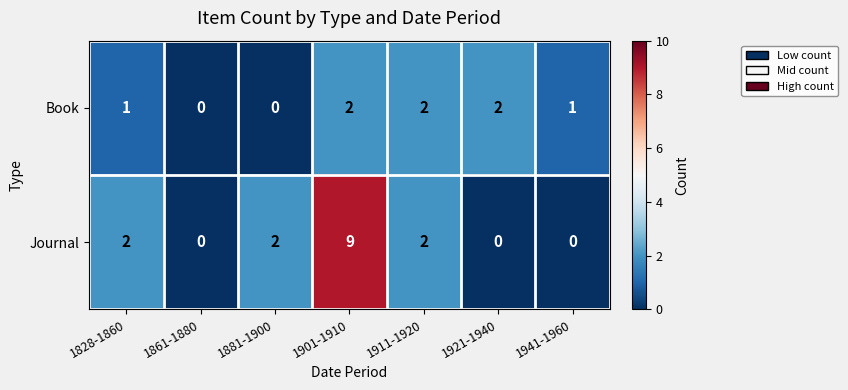

Which series changed the most between 1901-1910 and 1911-1920?

Journal